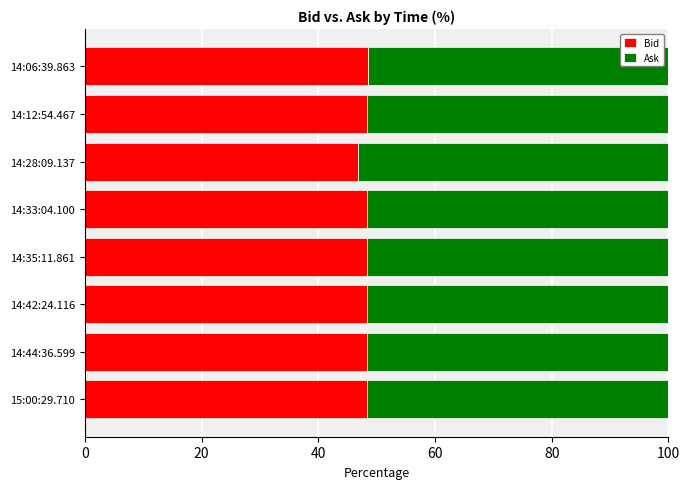

What value does the Bid series have at 14:12:54.467?

48.4